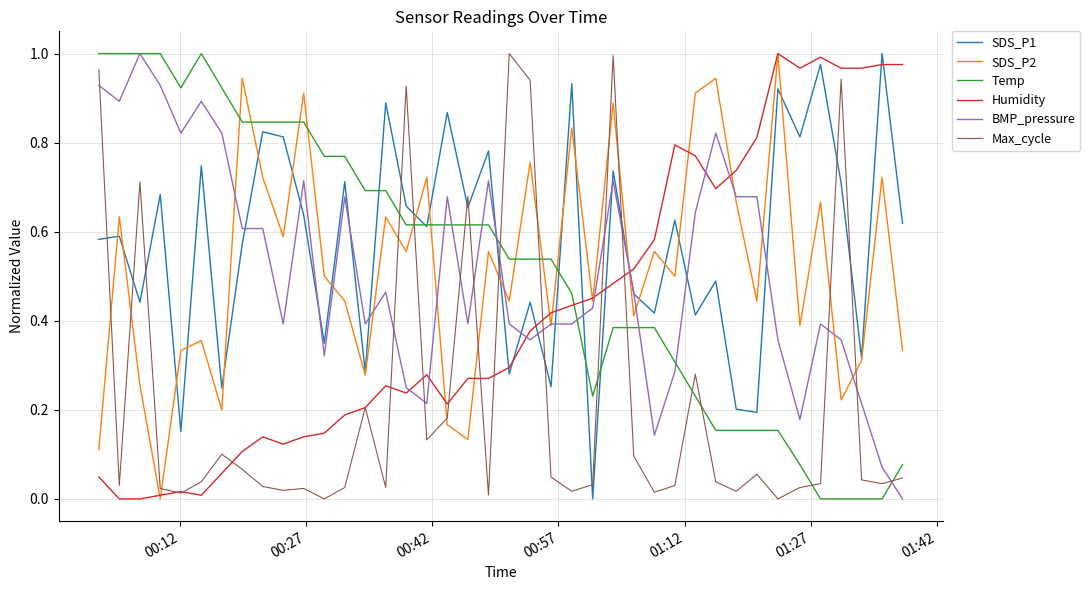

Which series has the largest total across all categories?

SDS_P1